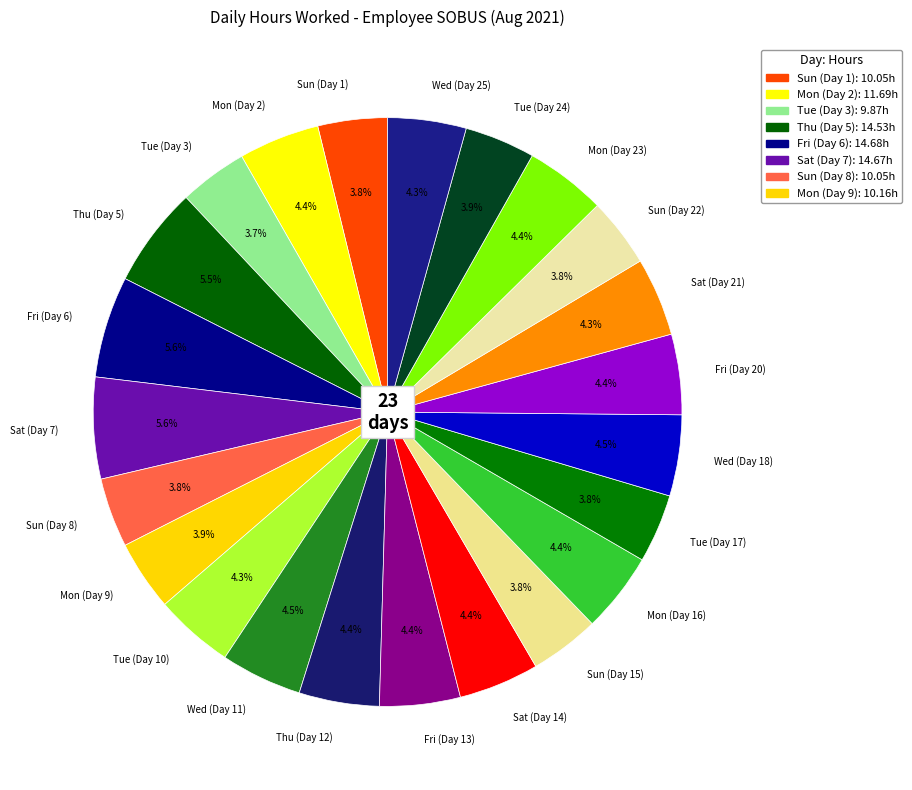

True or false: Sun (Day 8) accounts for 4% of the total.

True